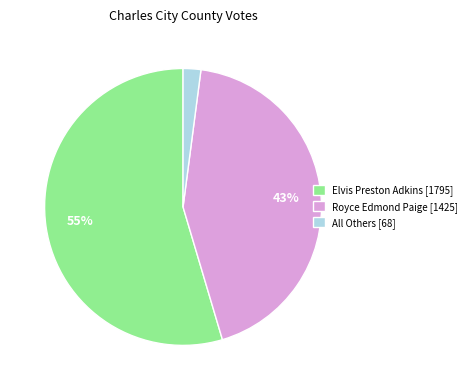

How many slices are in this pie chart?

3